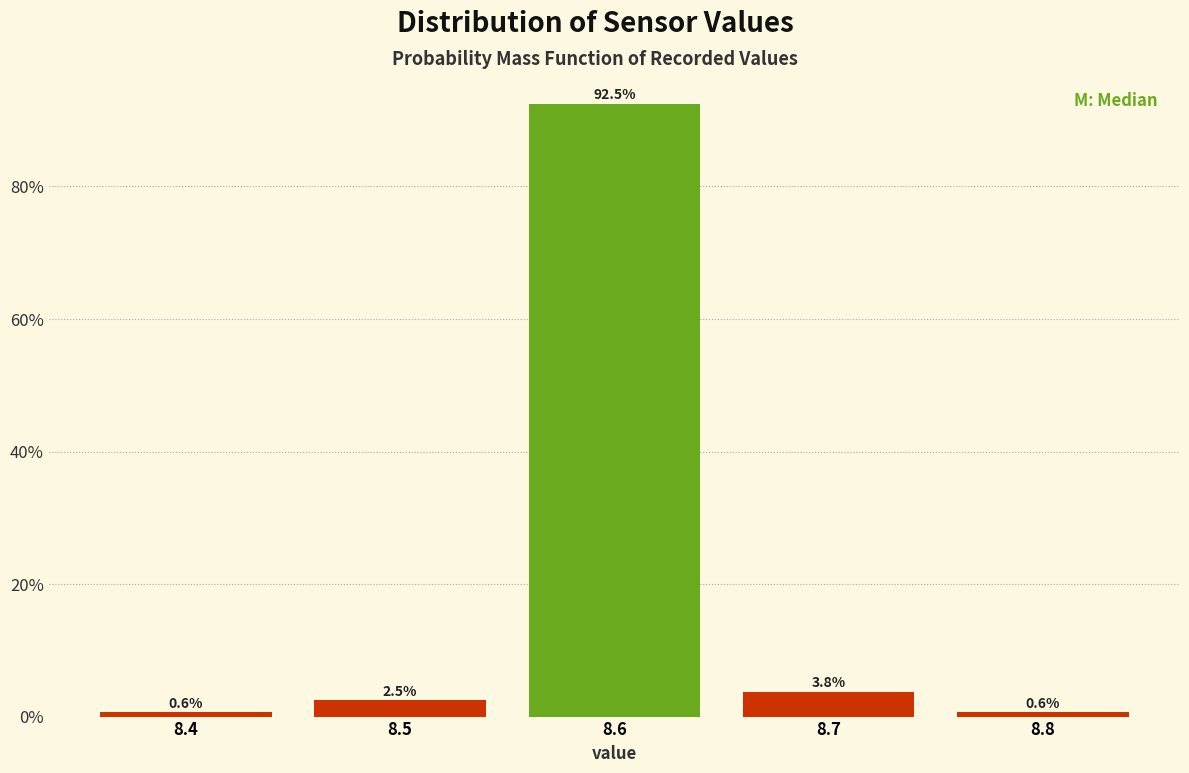

Does the chart contain any negative values?

No